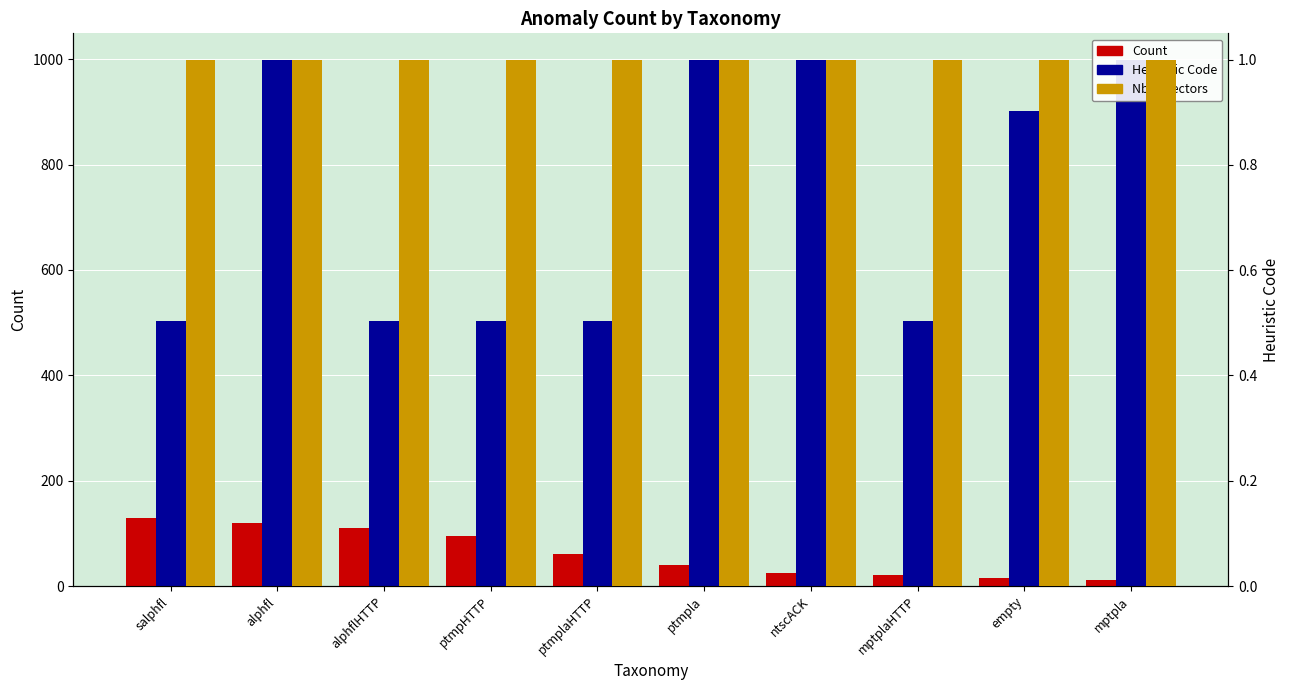

Rank the series at mptpla from lowest to highest value.

Nb Detectors, Count, Heuristic Code